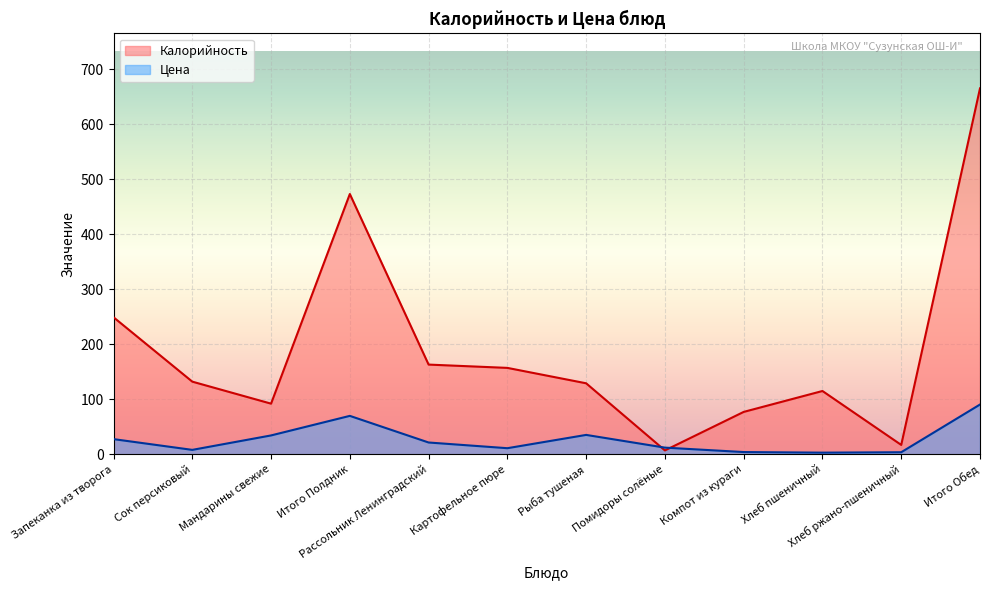

At which category does Цена reach its first local valley?

Сок персиковый